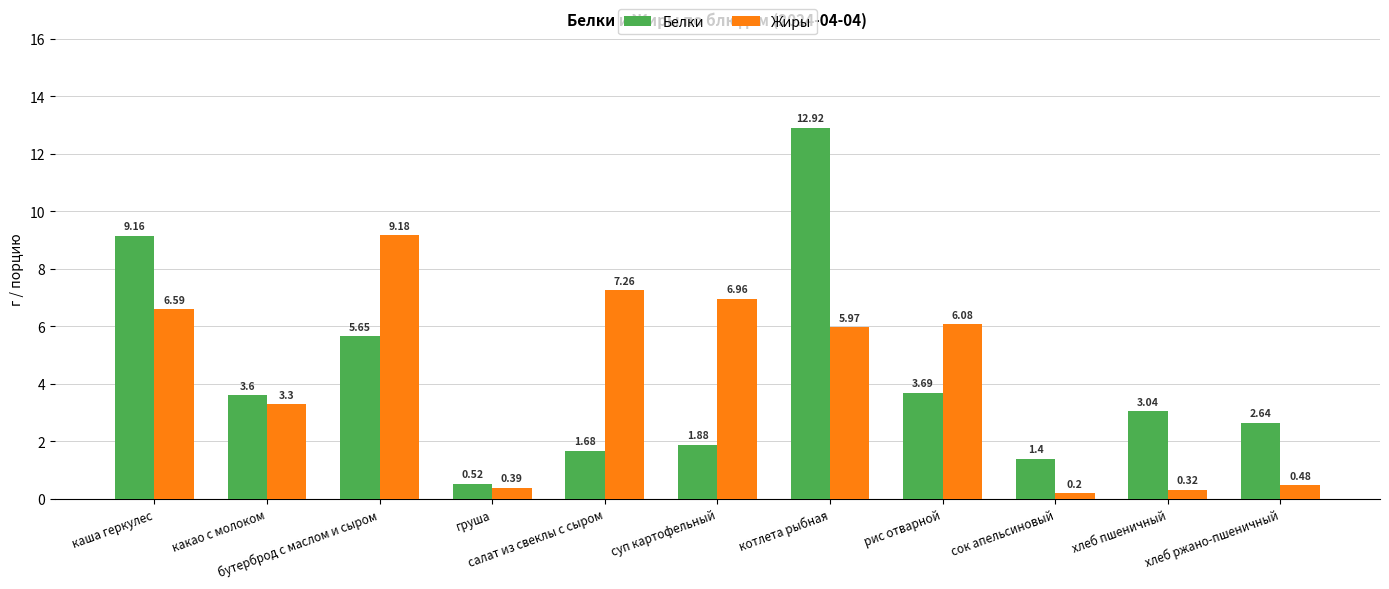

At which category is the sum across all series the highest?

котлета рыбная